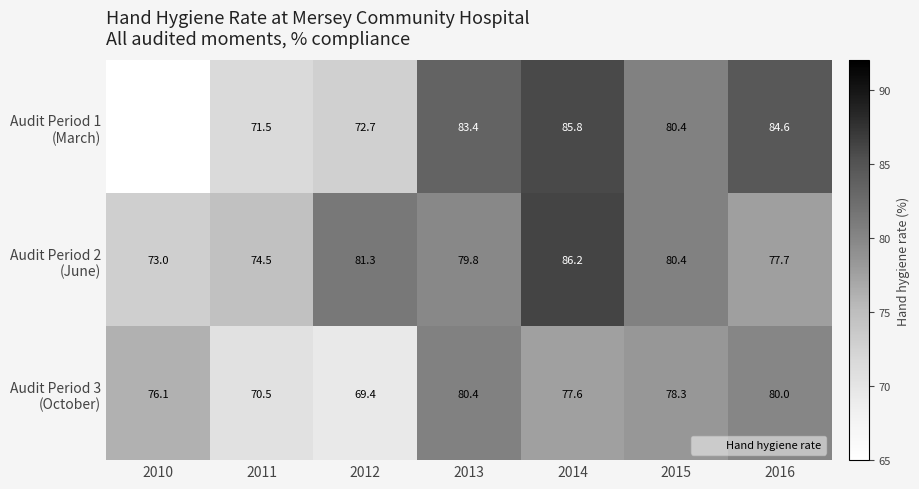

Which series has the widest spread of values?

Audit Period 2 (June)